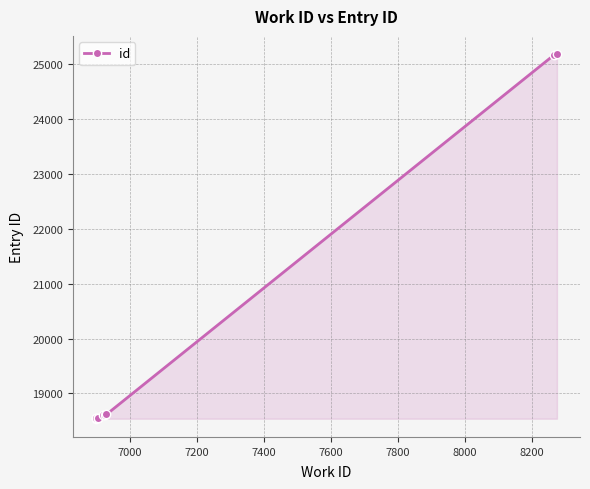

What is the difference between the maximum and minimum values?

6642